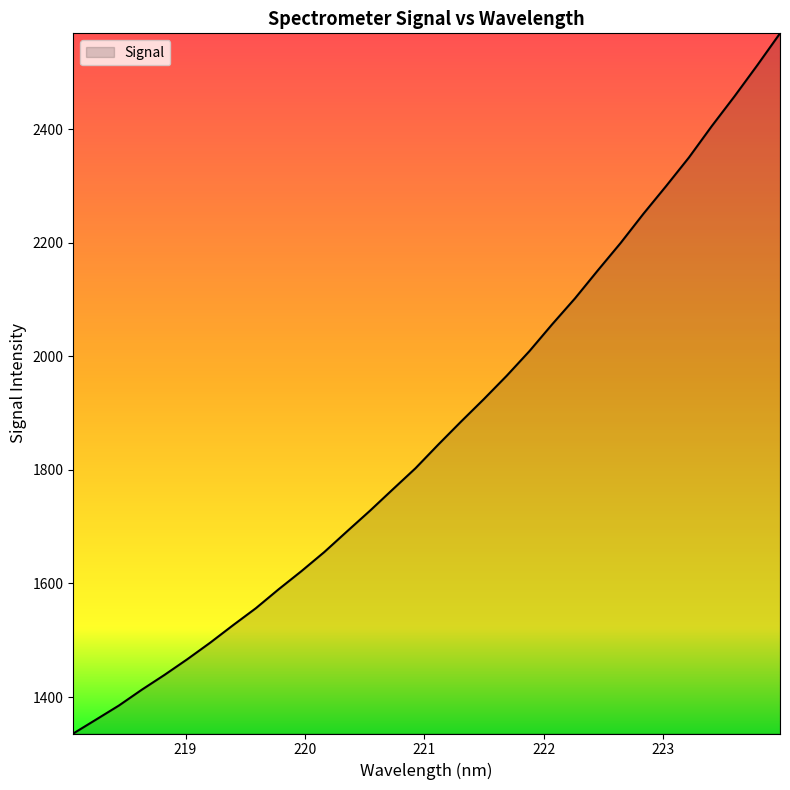

How many lines are shown in the chart?

1